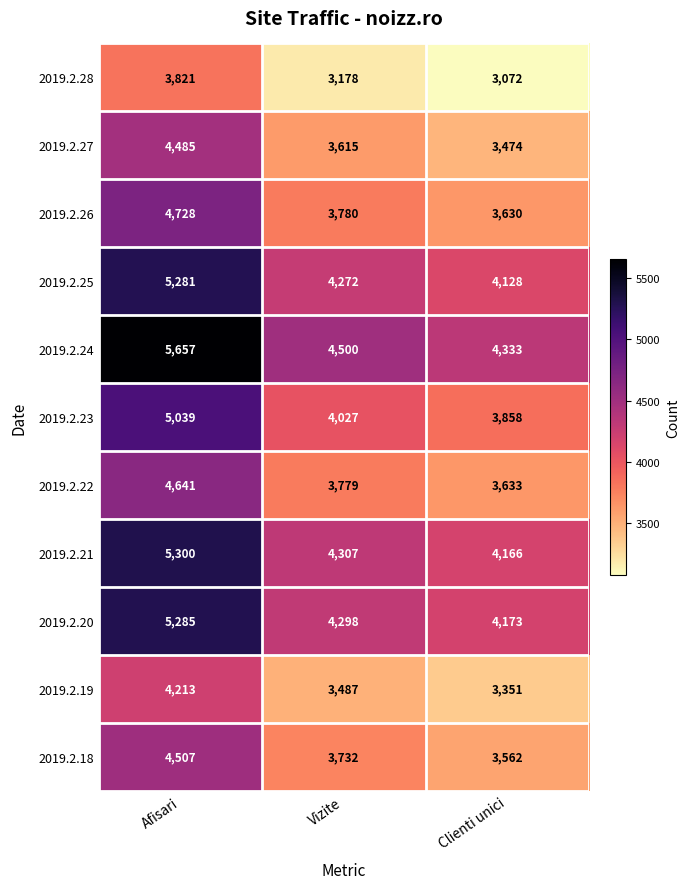

What is the difference between the 2019.2.19 values at Clienti unici and Afisari?

862